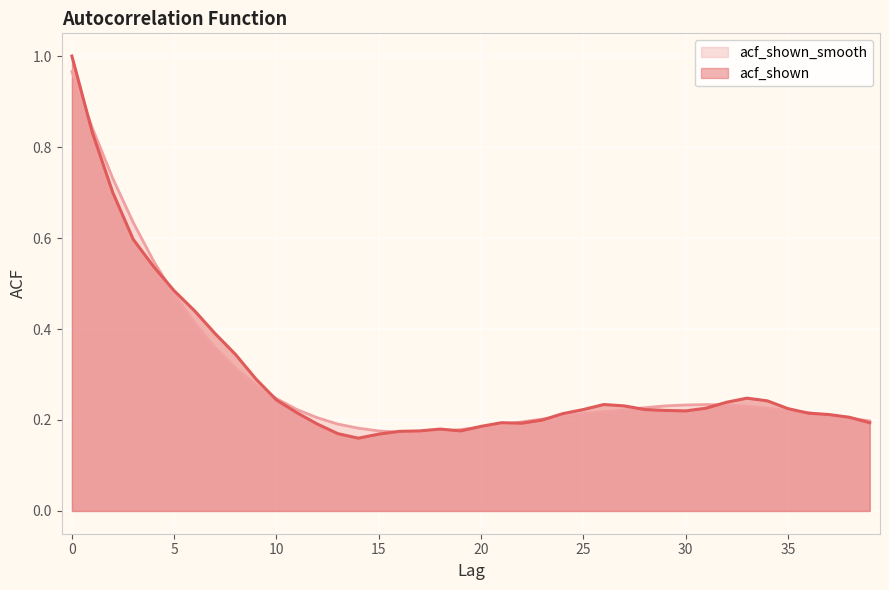

Which series has the widest spread of values?

acf_shown